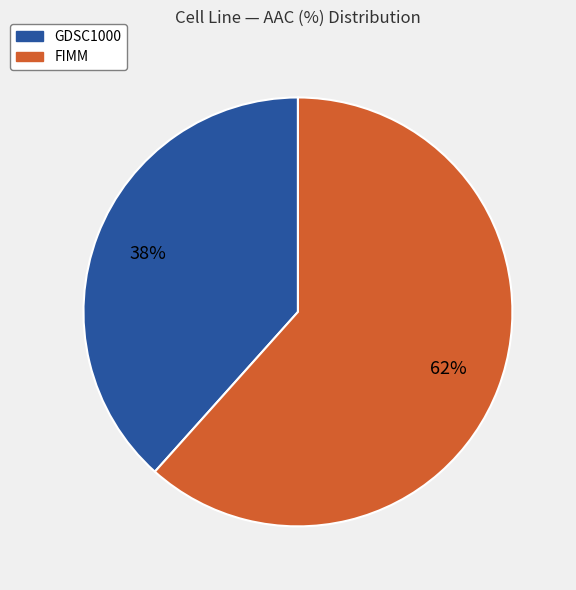

To the nearest percent, what is the combined percentage of FIMM and GDSC1000?

100%